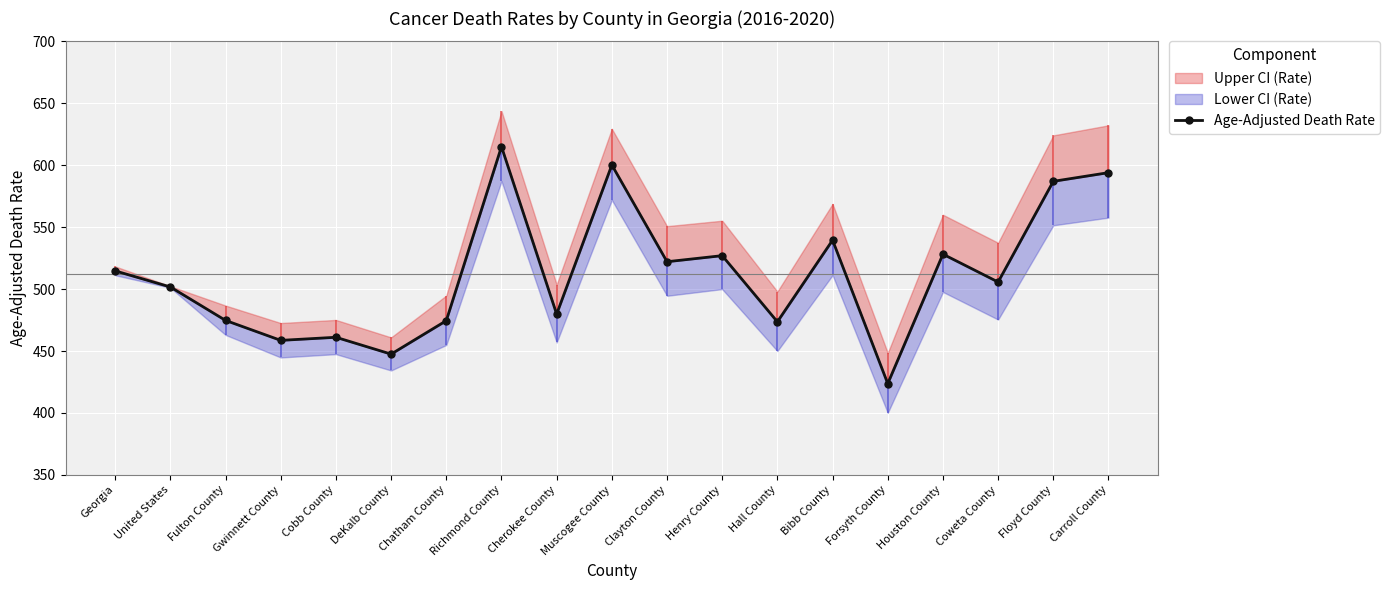

The value at Forsyth County is 423.7. True or false?

True